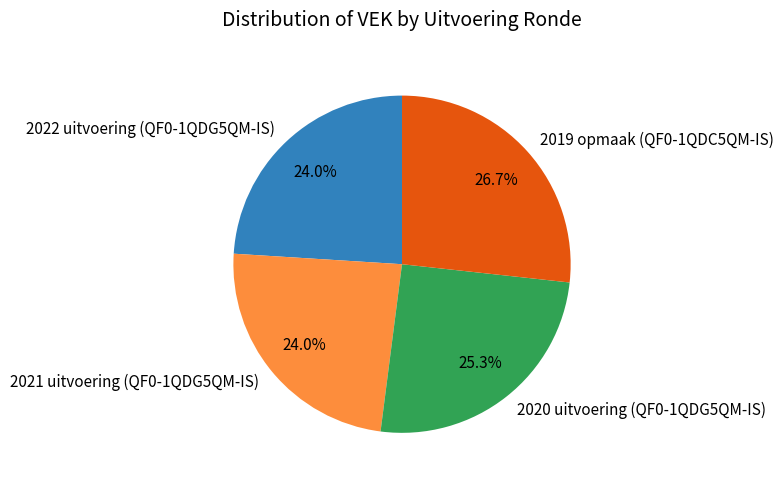

Is it true that 2019 opmaak (QF0-1QDC5QM-IS) is 42% of the pie?

False